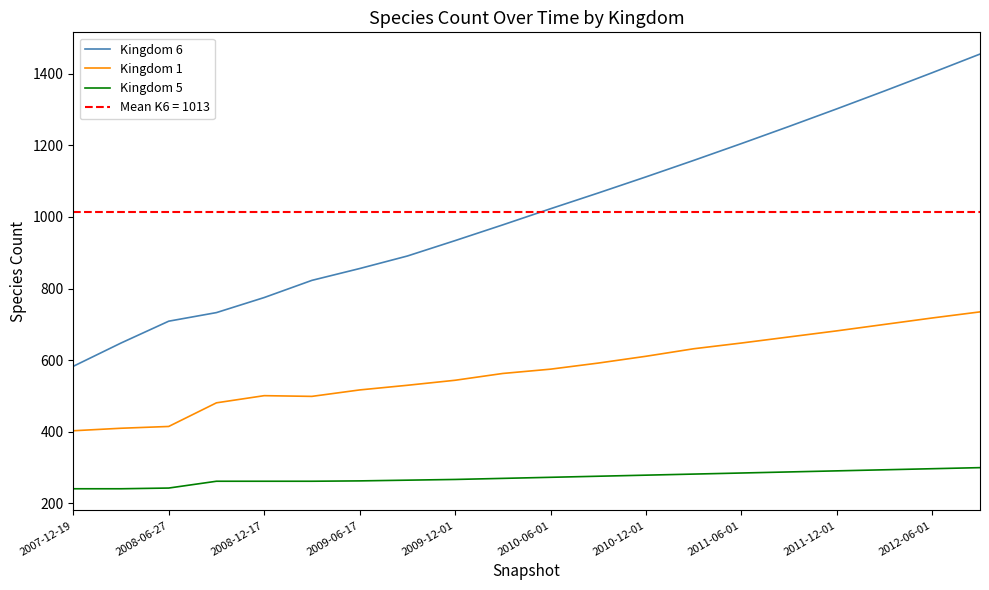

The Kingdom 1 series shows 544 at 2009-12-01. True or false?

True